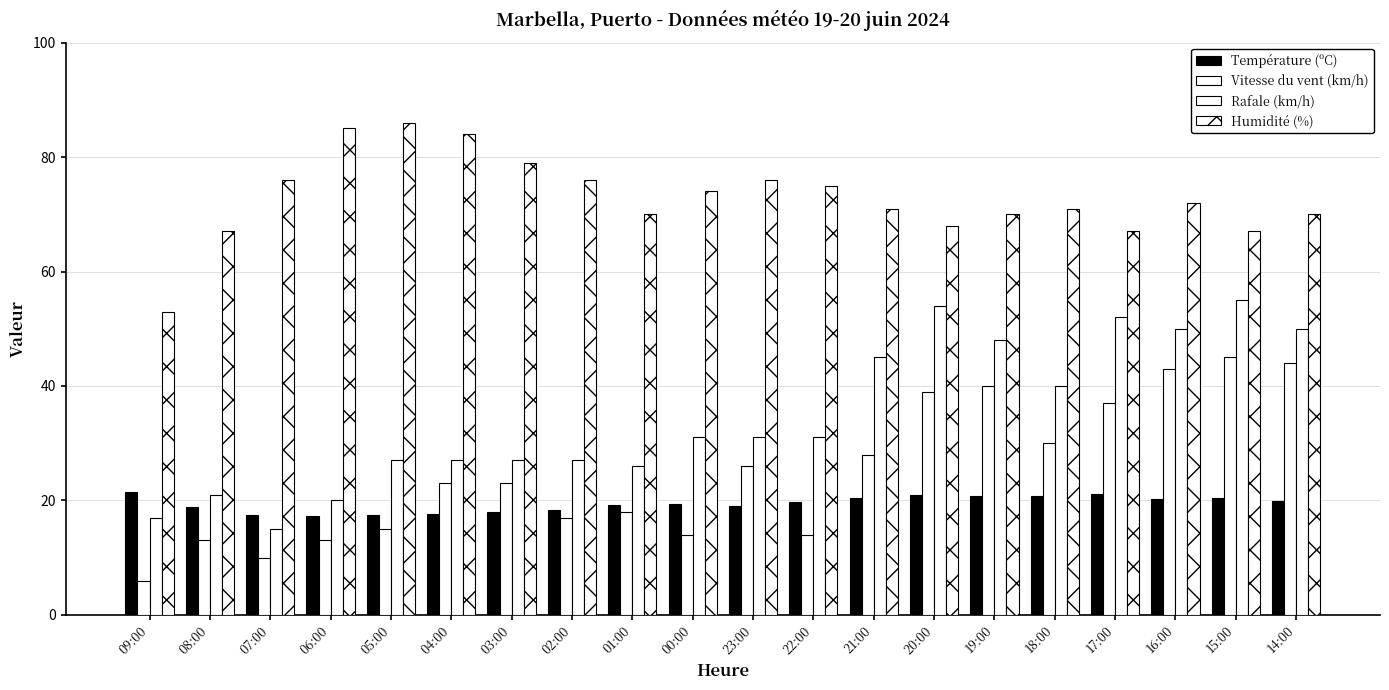

How many distinct data groups are displayed?

4